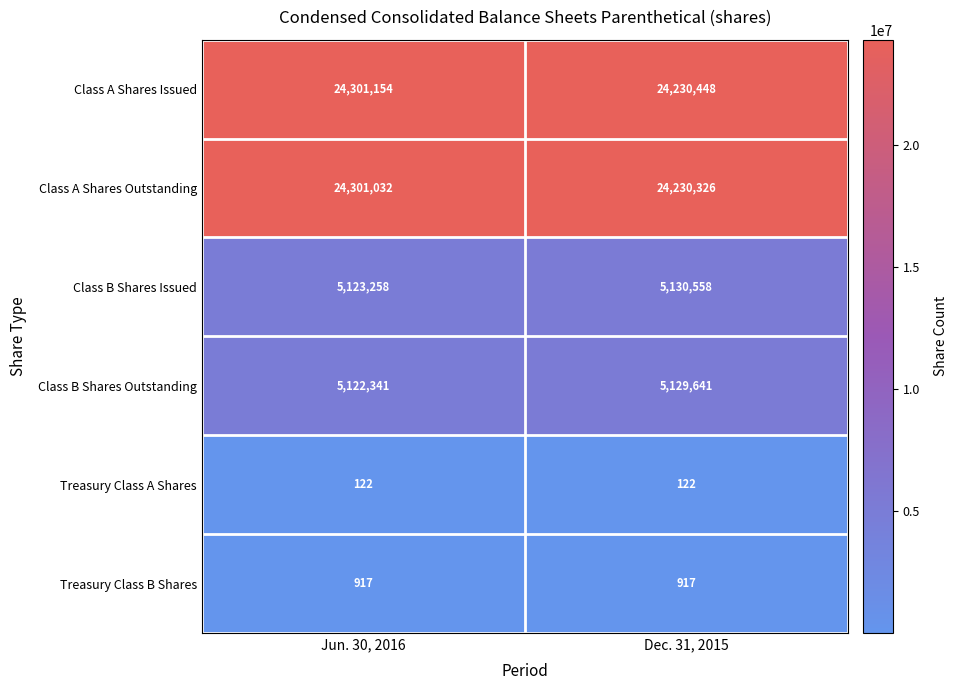

The Class B Shares Outstanding series shows 5129641 at Dec. 31, 2015. True or false?

True